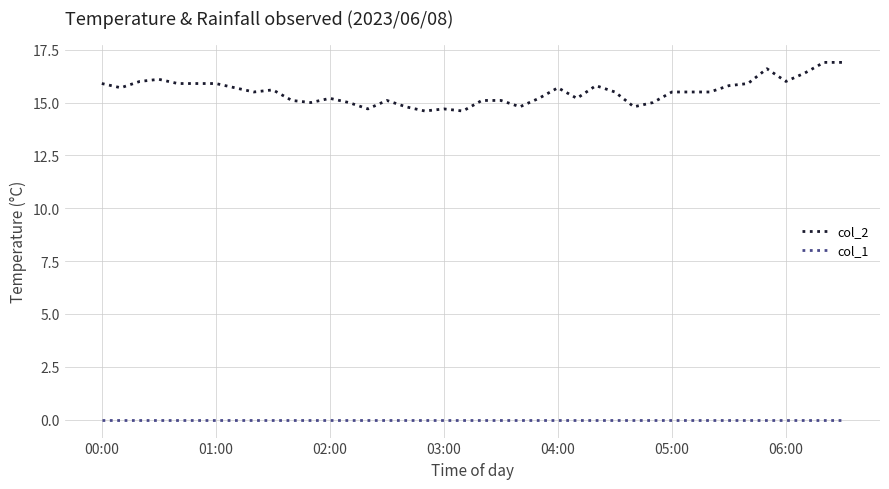

True or false: col_2 and col_1 intersect in this chart.

False